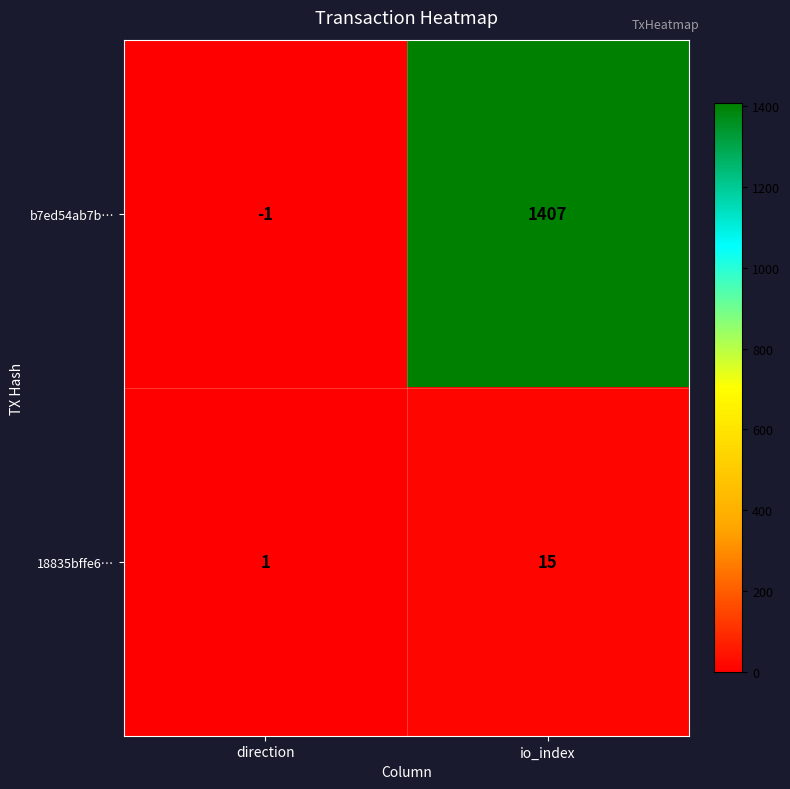

What is the average value of the 18835bffe6… series?

8